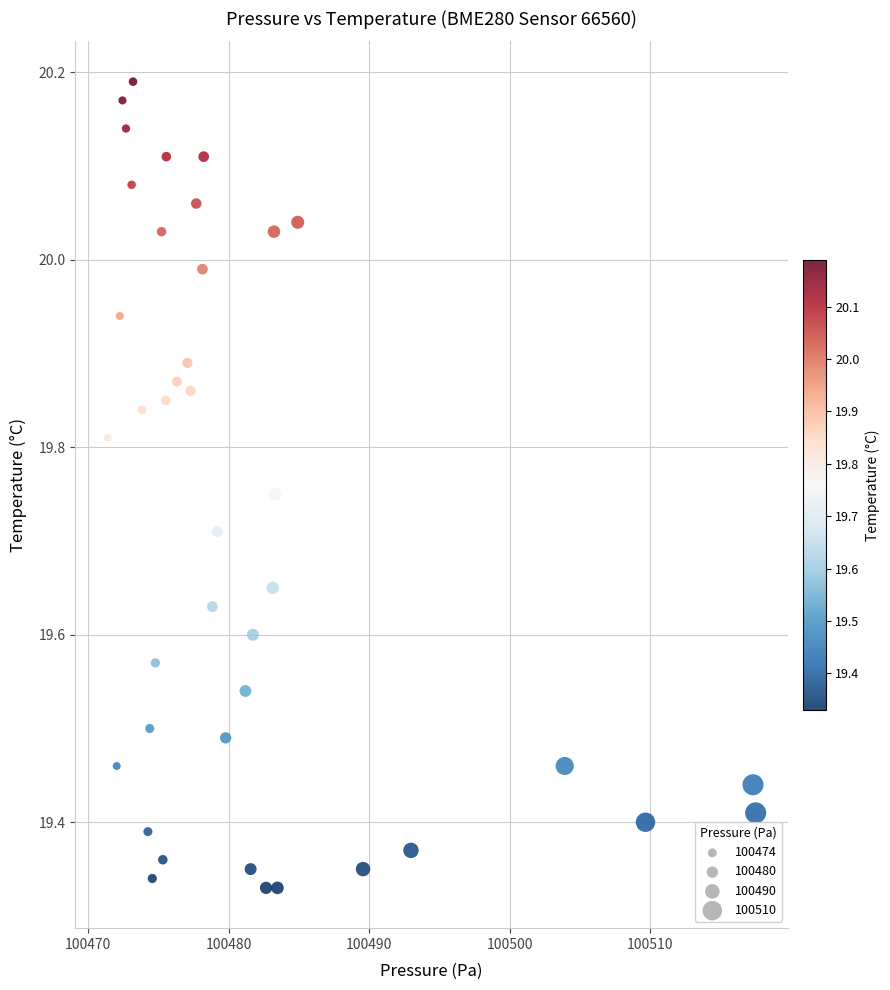

What is the range of X values (max minus min)?

46.1